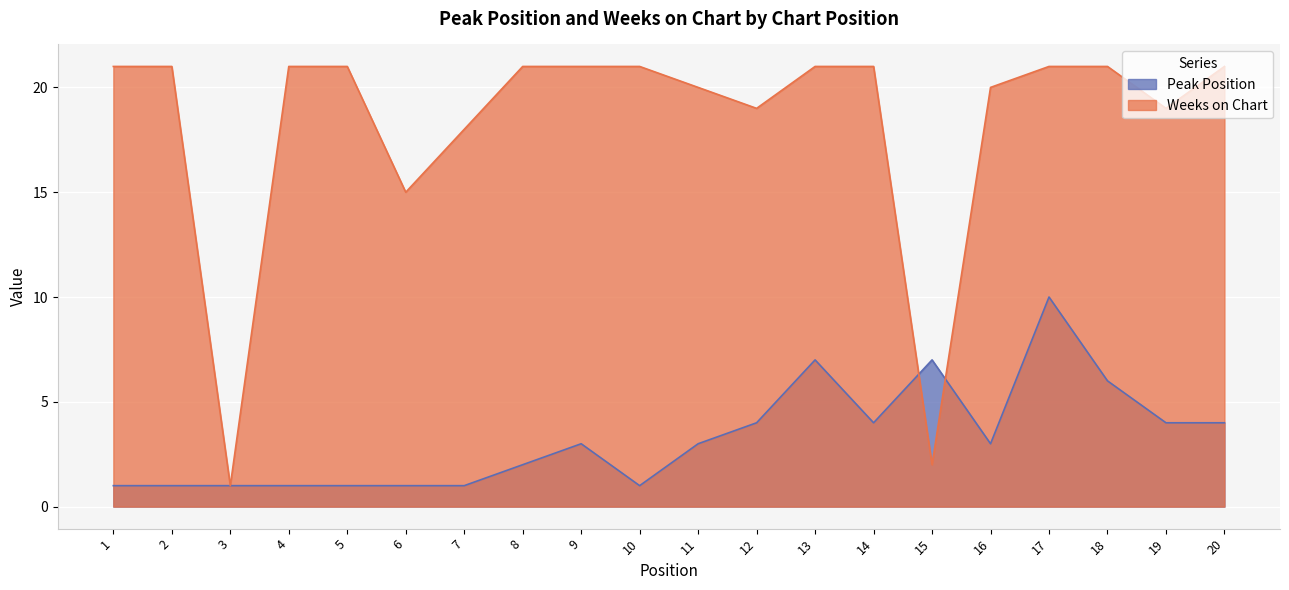

Reading left to right, transcribe all the data shown in this chart.

Peak Position: 1	1	1	1	1	1	1	2	3	1	3	4	7	4	7	3	10	6	4	4
Weeks on Chart: 21	21	1	21	21	15	18	21	21	21	20	19	21	21	2	20	21	21	19	21